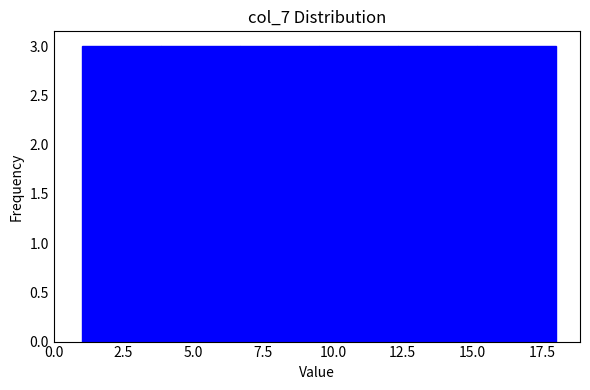

Reading left to right, list every bar in this chart as the range it spans on the x-axis followed by its height. Neither the bar edges nor the heights are printed on the chart, so give them approximately, as read against the axes.

1.0 to 4.0: 3
4.0 to 6.5: 3
6.5 to 9.5: 3
9.5 to 12.5: 3
12.5 to 15.0: 3
15.0 to 18.0: 3